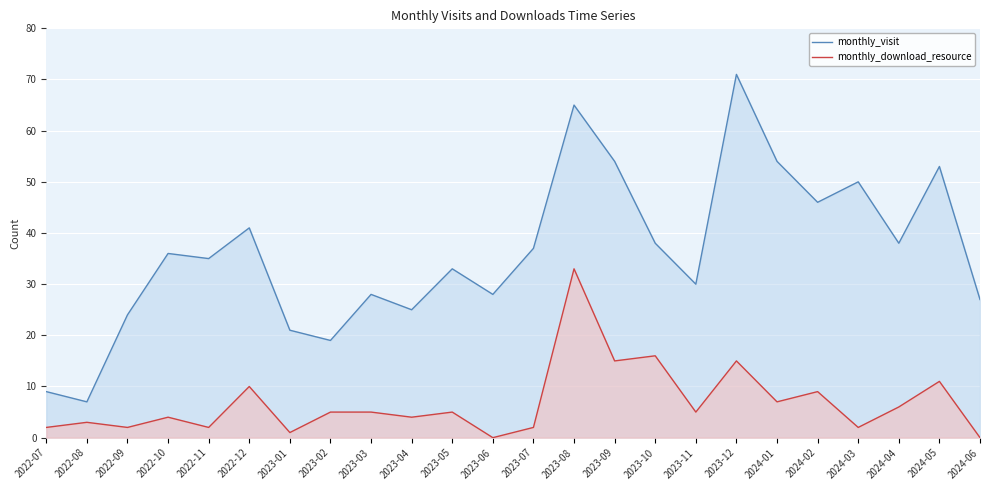

What is the difference between the maximum and minimum values in the monthly_download_resource series?

33